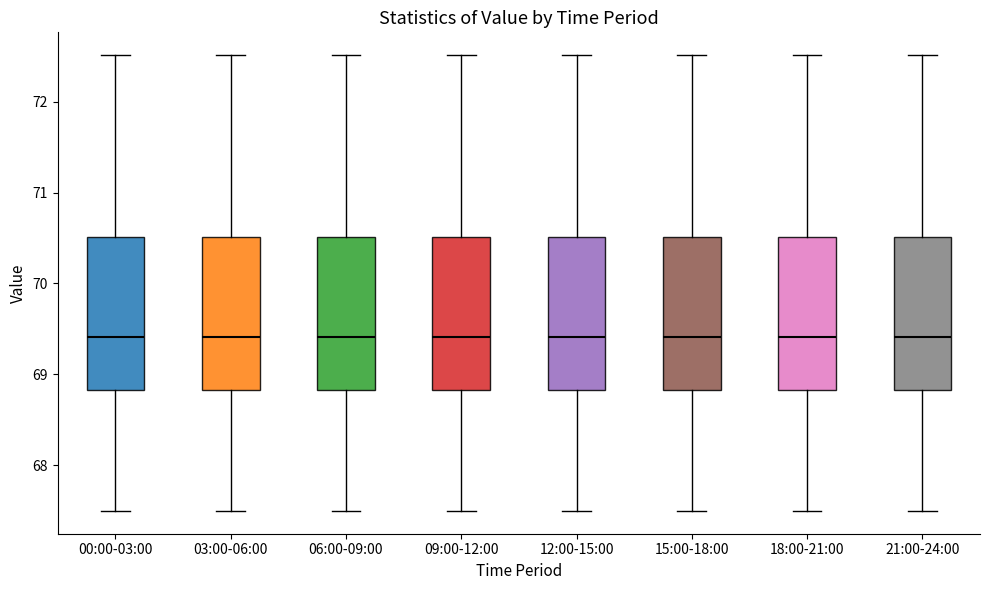

Reading left to right, transcribe this box plot: for each box, give where its median line is, the range the box spans, and where its two whiskers end, as read against the y-axis. The values are not printed on the chart, so give them approximately, as read against the axis.

00:00-03:00: median 69.4, box 68.8 to 70.5, whiskers 67.5 to 72.5
03:00-06:00: median 69.4, box 68.8 to 70.5, whiskers 67.5 to 72.5
06:00-09:00: median 69.4, box 68.8 to 70.5, whiskers 67.5 to 72.5
09:00-12:00: median 69.4, box 68.8 to 70.5, whiskers 67.5 to 72.5
12:00-15:00: median 69.4, box 68.8 to 70.5, whiskers 67.5 to 72.5
15:00-18:00: median 69.4, box 68.8 to 70.5, whiskers 67.5 to 72.5
18:00-21:00: median 69.4, box 68.8 to 70.5, whiskers 67.5 to 72.5
21:00-24:00: median 69.4, box 68.8 to 70.5, whiskers 67.5 to 72.5